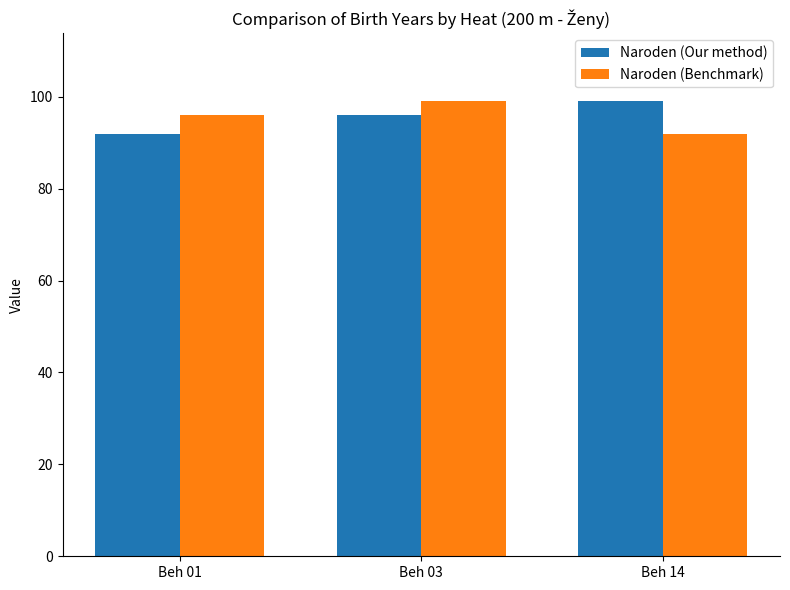

What is the lowest value of the Naroden (Benchmark) series?

92